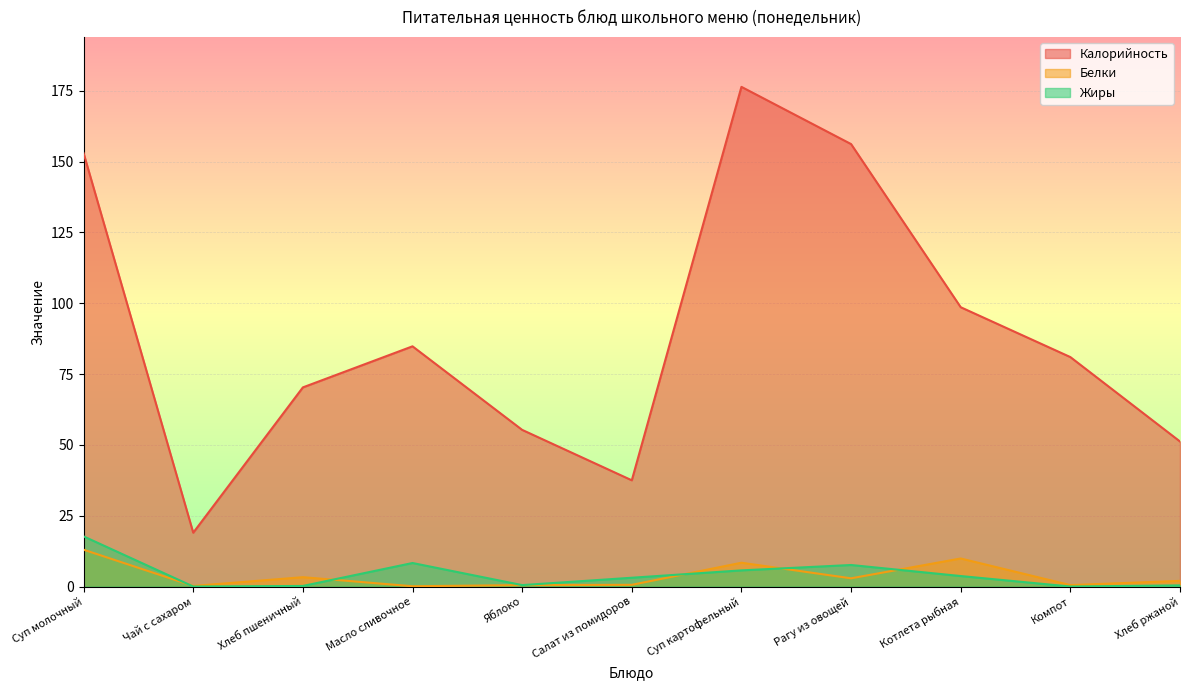

What are all the series names shown in the legend?

Калорийность, Белки, Жиры